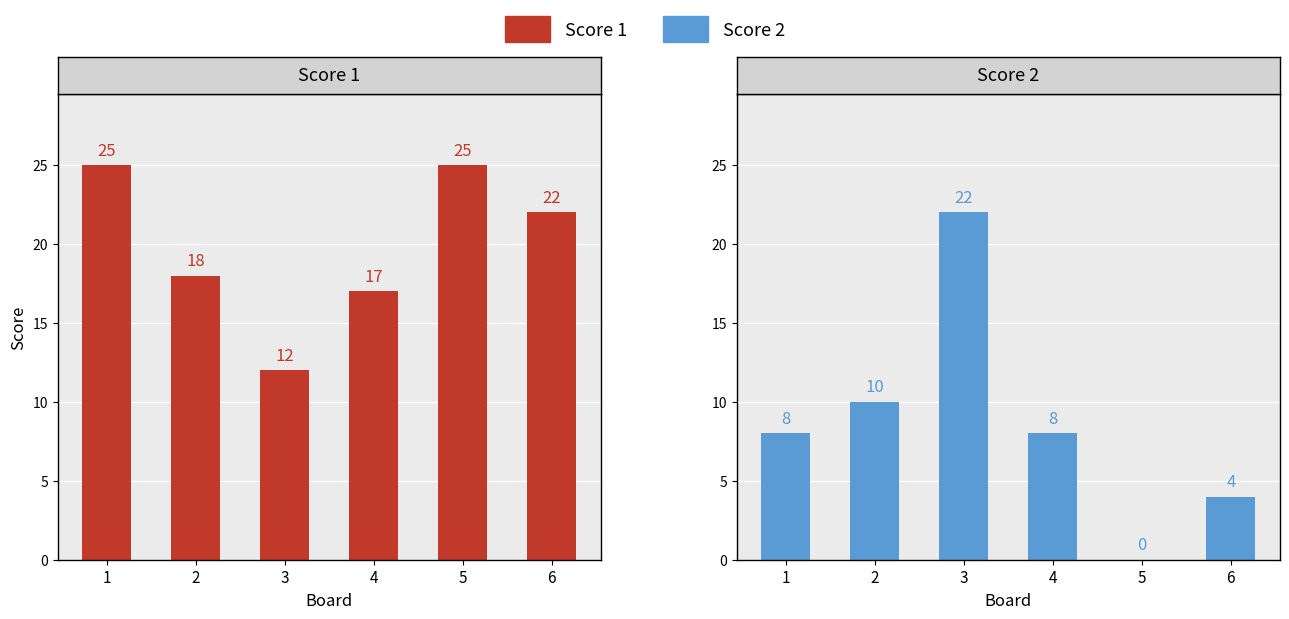

Between 6 and 5, which is larger?

5